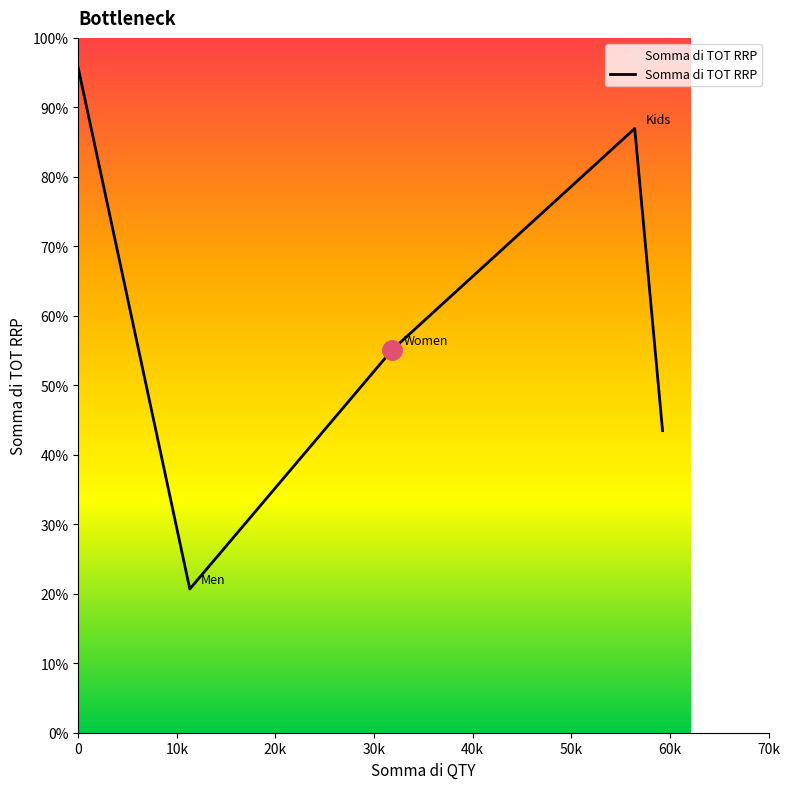

Does the chart display data point markers on the line(s)?

No